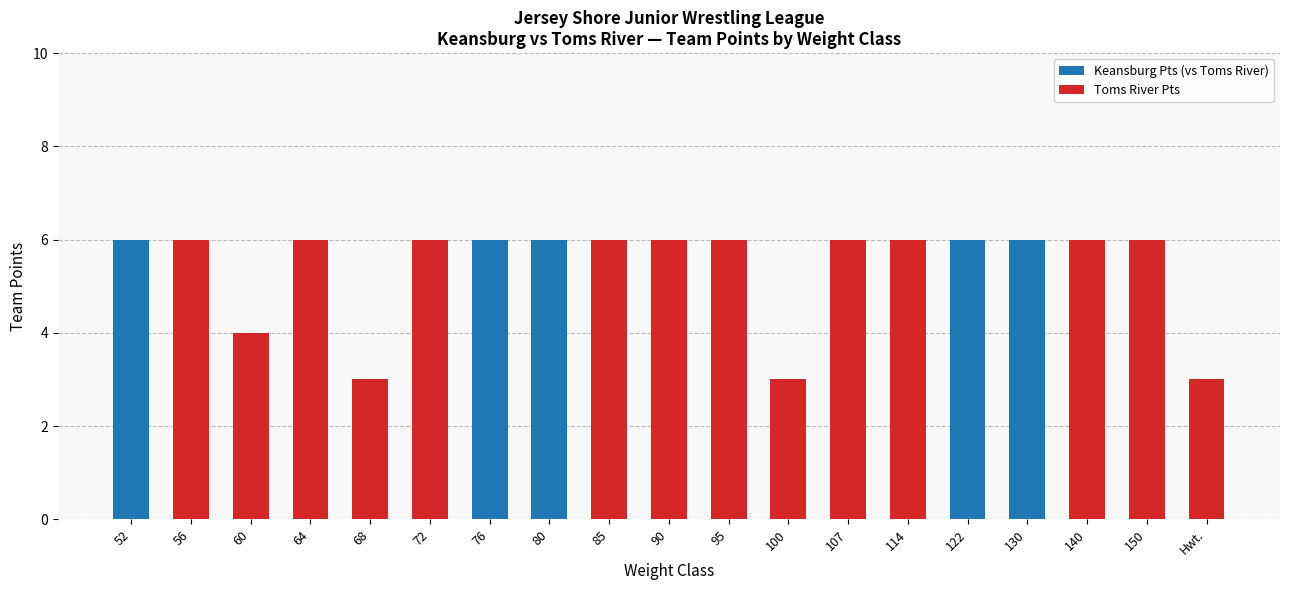

Is it true that Keansburg Pts (vs Toms River) equals 0 at 95?

True